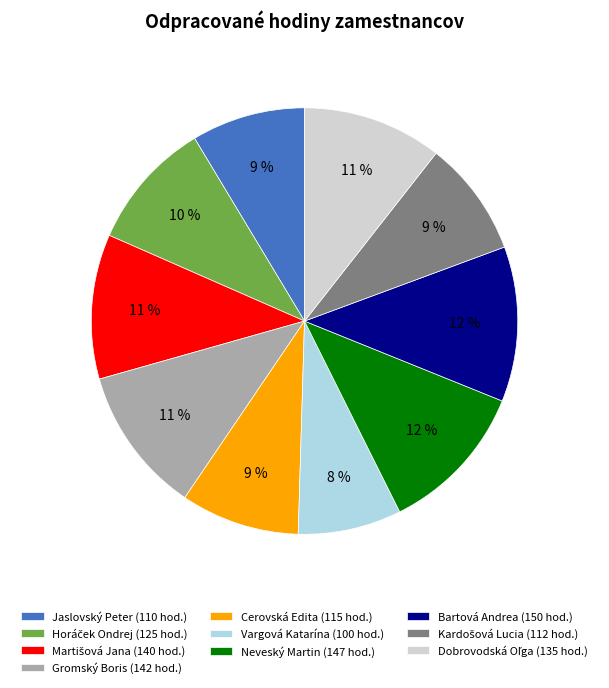

What is the ratio of the value at Bartová Andrea to the value at Cerovská Edita?

1.3